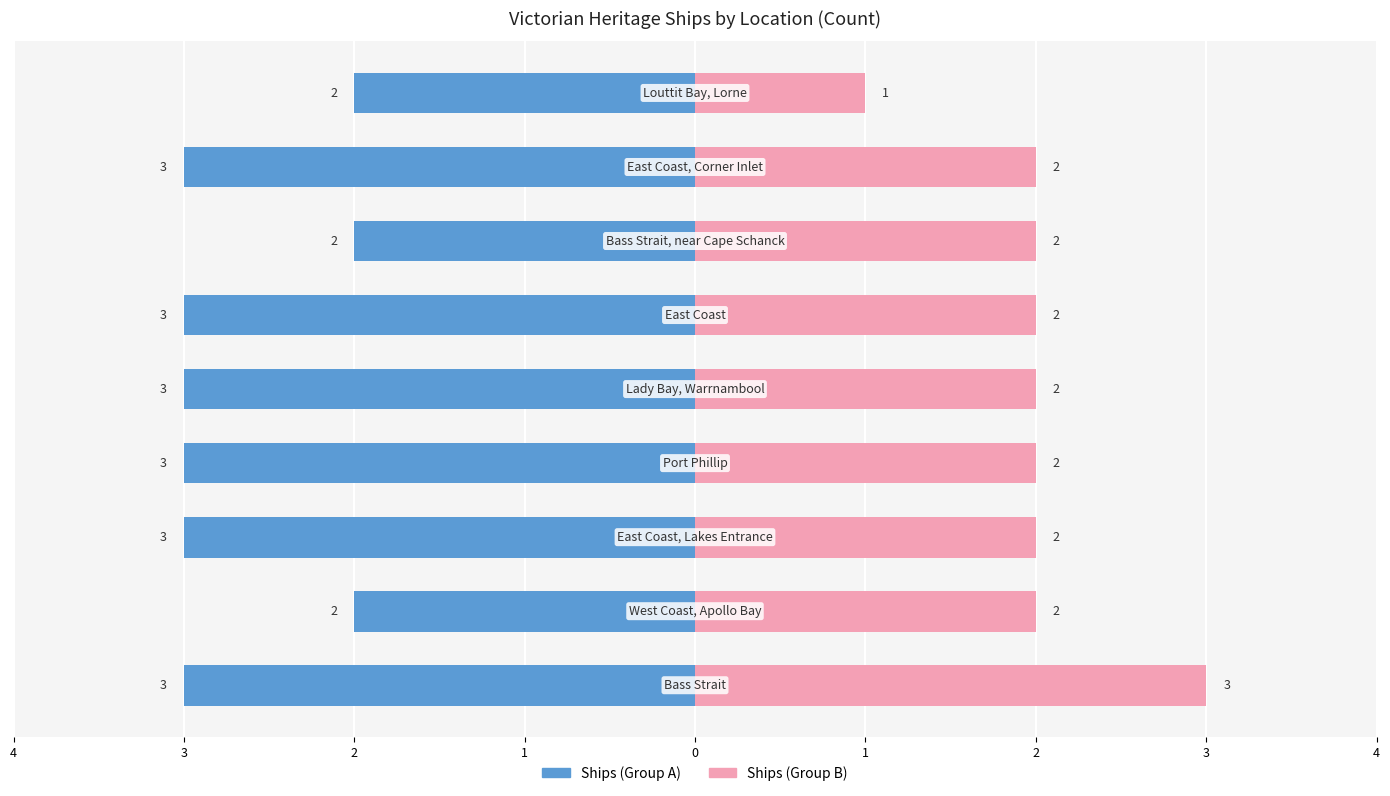

What are all the series names shown in the legend?

Ships (Group A), Ships (Group B)